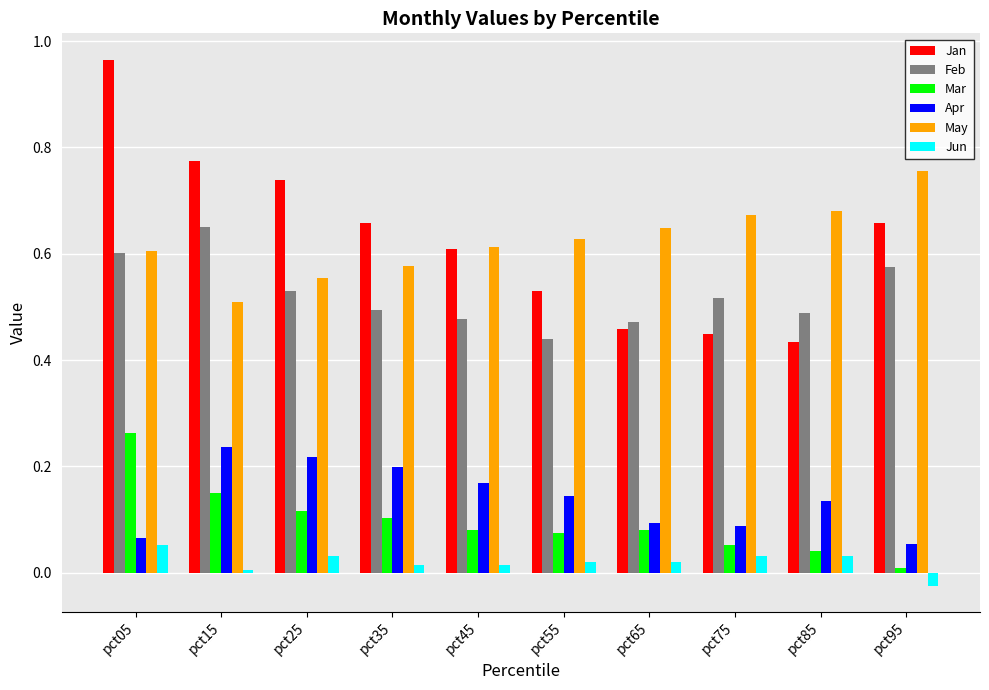

Which series changed the most between pct15 and pct65?

Jan